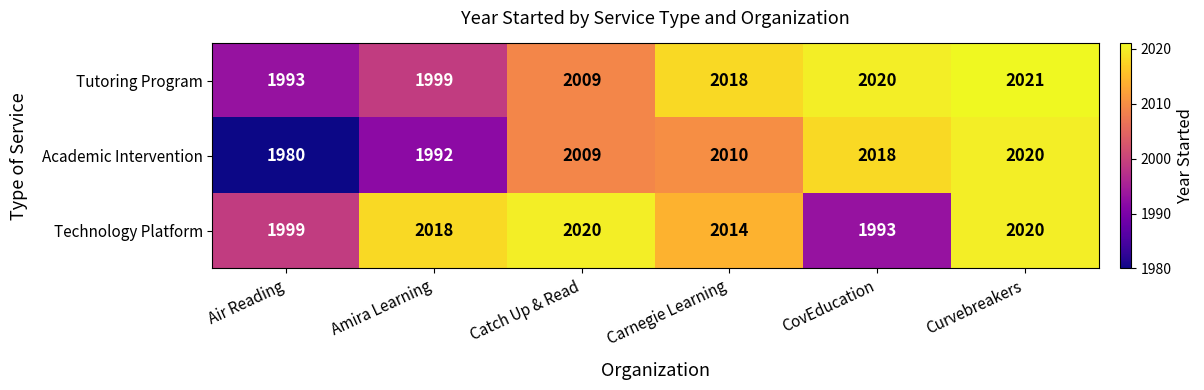

At which category is the sum across all series the highest?

Curvebreakers